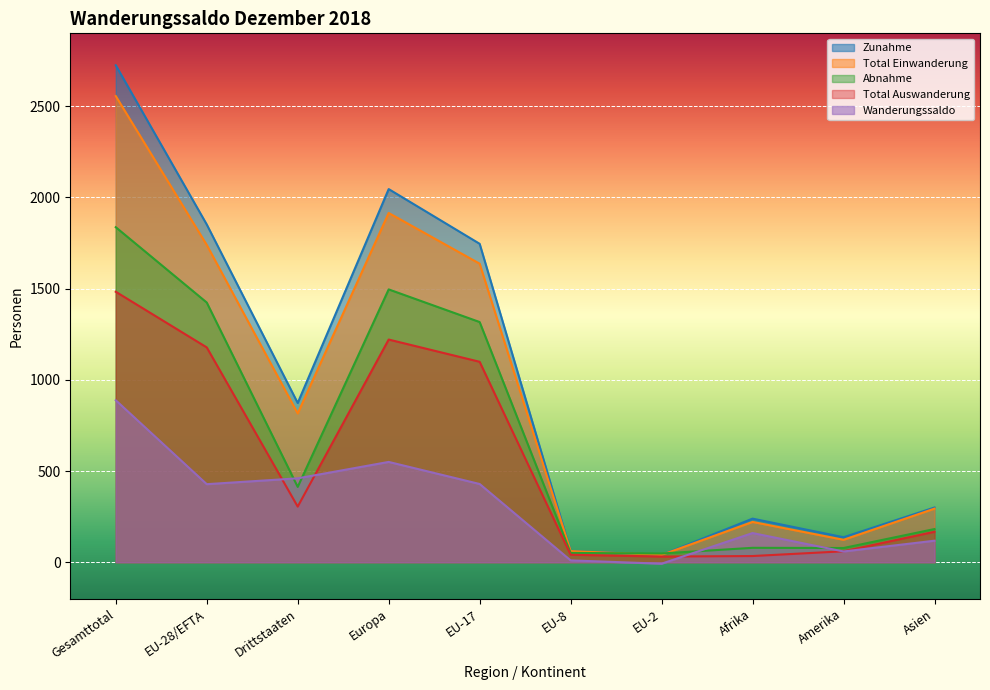

At which category is the sum across all series the highest?

Gesamttotal